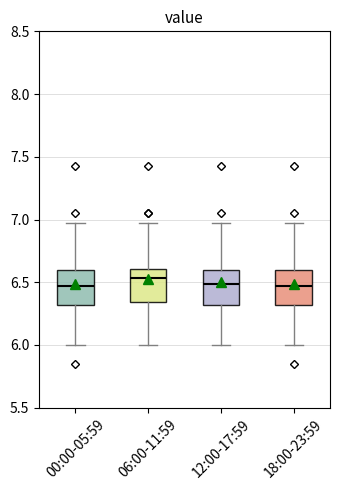

Reading left to right, transcribe this box plot: for each box, give where its median line is, the range the box spans, and where its two whiskers end, as read against the y-axis. The values are not printed on the chart, so give them approximately, as read against the axis.

00:00-05:59: median 6.45, box 6.30 to 6.60, whiskers 6.00 to 6.95
06:00-11:59: median 6.55, box 6.35 to 6.60, whiskers 6.00 to 6.95
12:00-17:59: median 6.50, box 6.30 to 6.60, whiskers 6.00 to 6.95
18:00-23:59: median 6.45, box 6.30 to 6.60, whiskers 6.00 to 6.95